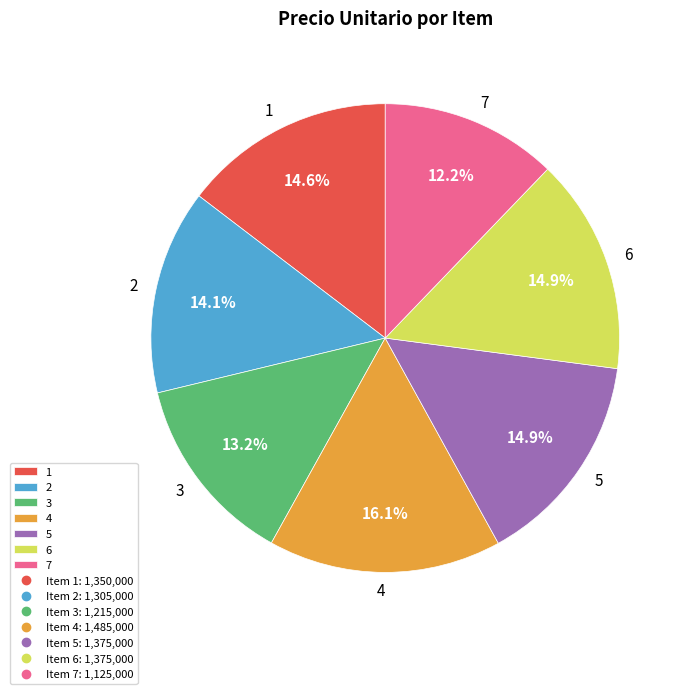

What percentage is the 3 slice, to the nearest percent?

13%